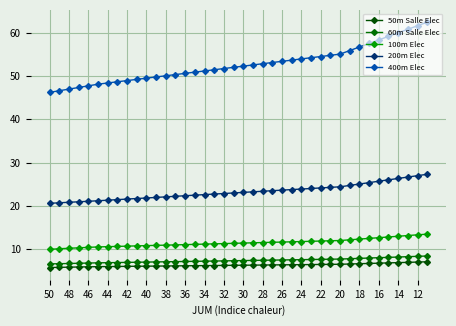

Count the number of categories in the chart.

40